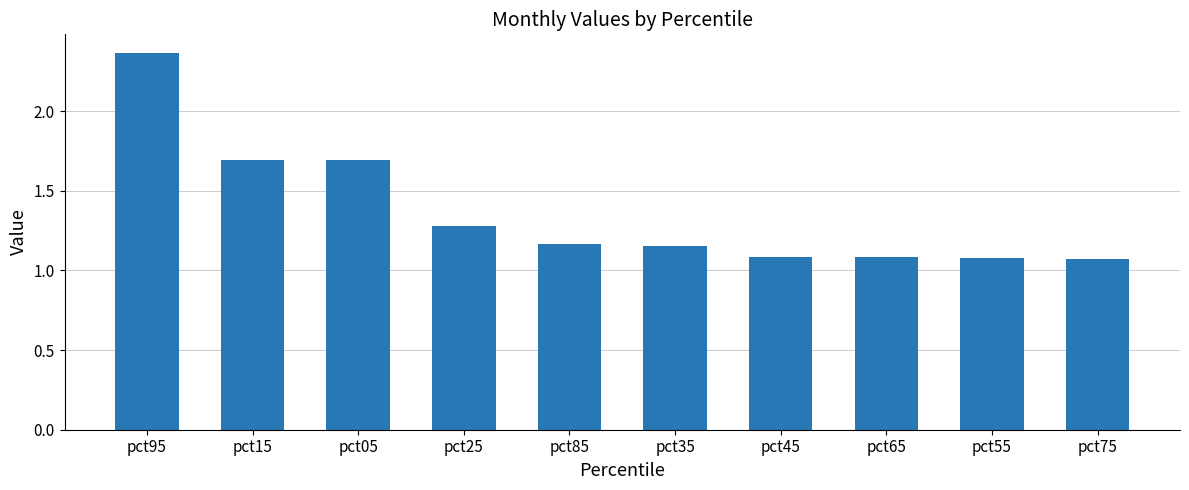

What is the difference between the maximum and minimum values?

1.3